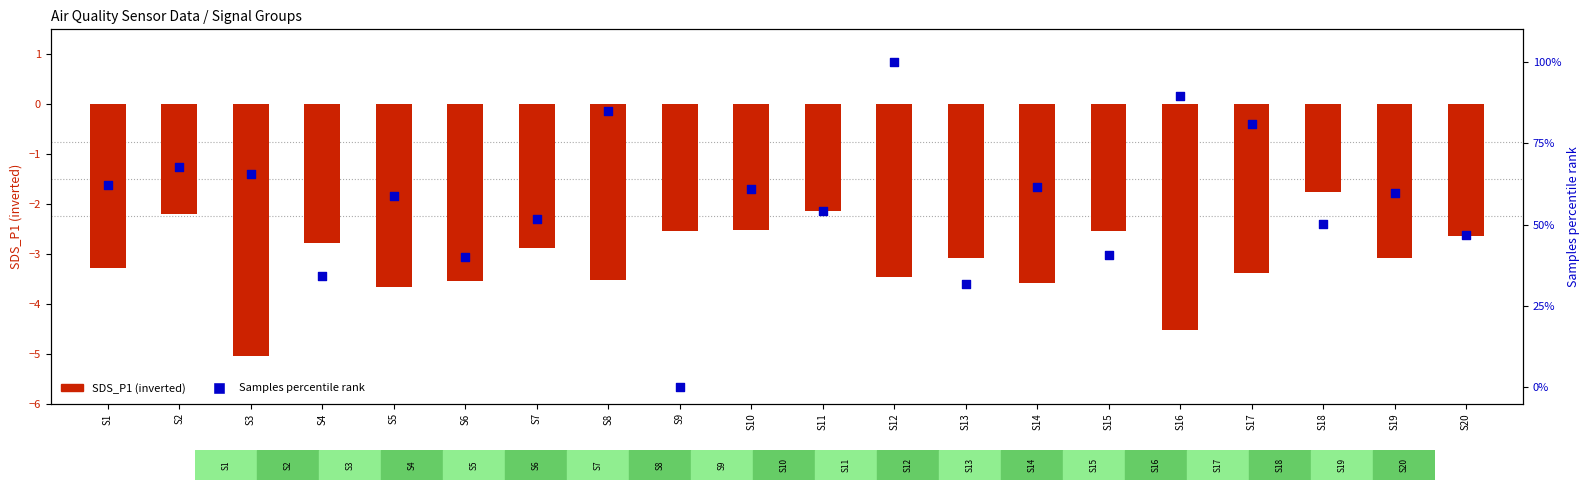

Which series contains the highest Y value?

Samples percentile rank